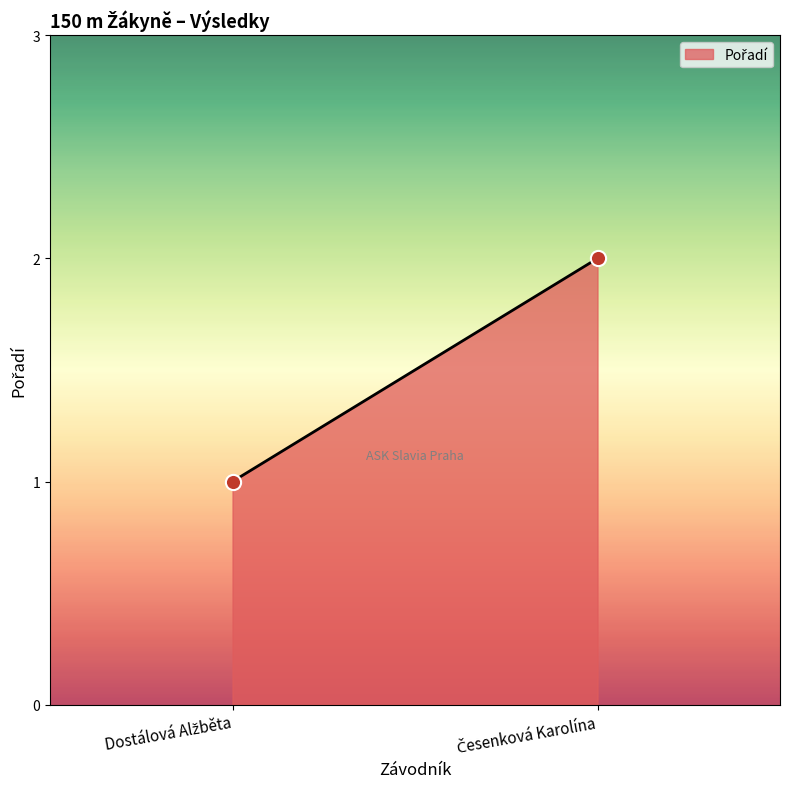

List the coordinates of all points as (Y, X) pairs, reading left to right.

(1, 1)  (2, 2)